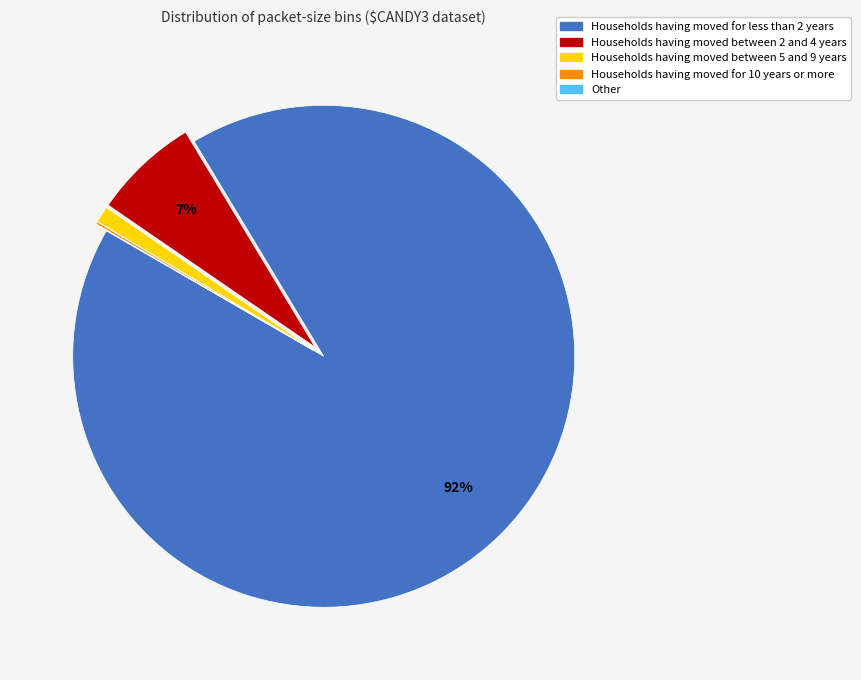

Does any single category account for the majority?

Yes